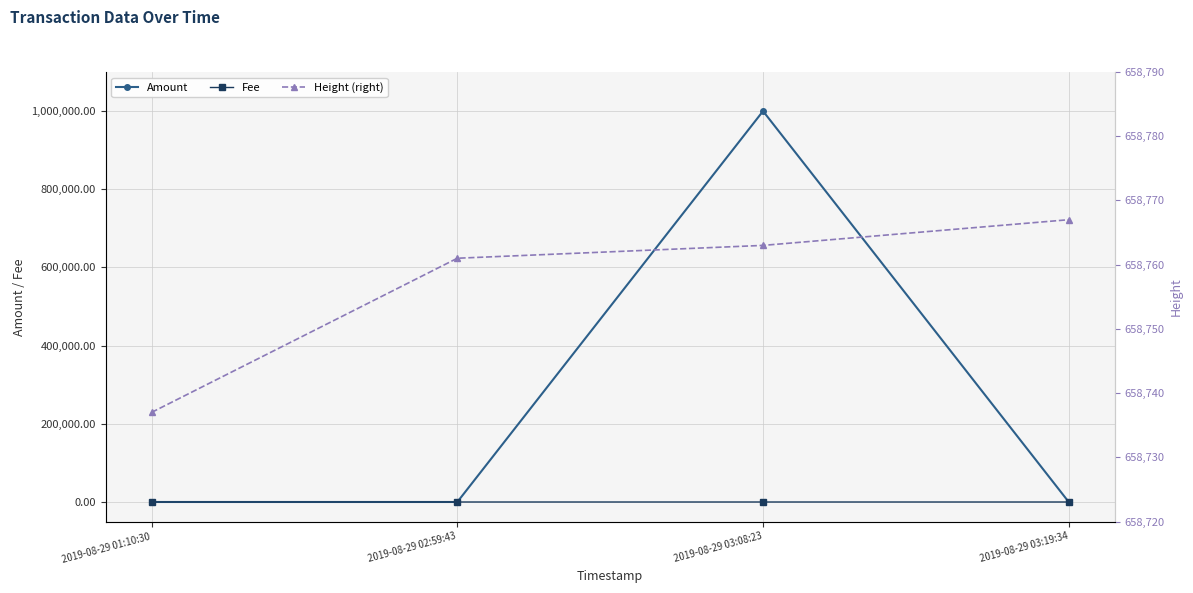

Which category has the highest value in the Amount series?

2019-08-29 03:08:23